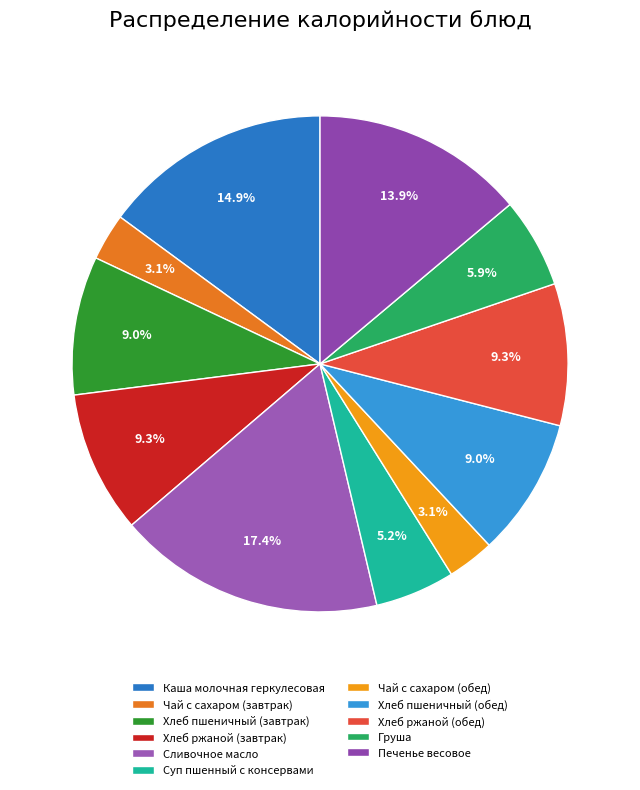

How many segments does this pie chart have?

11